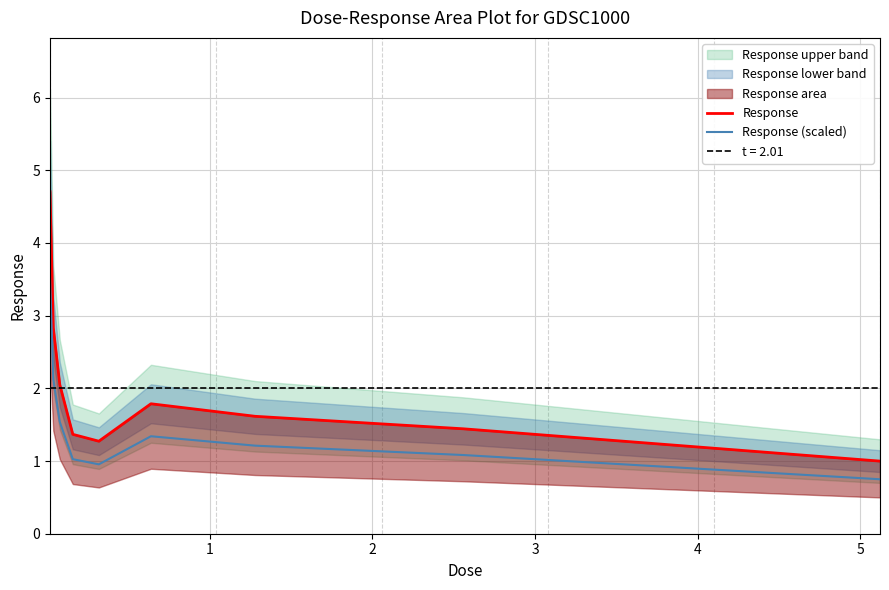

Which series has the largest total across all categories?

Response